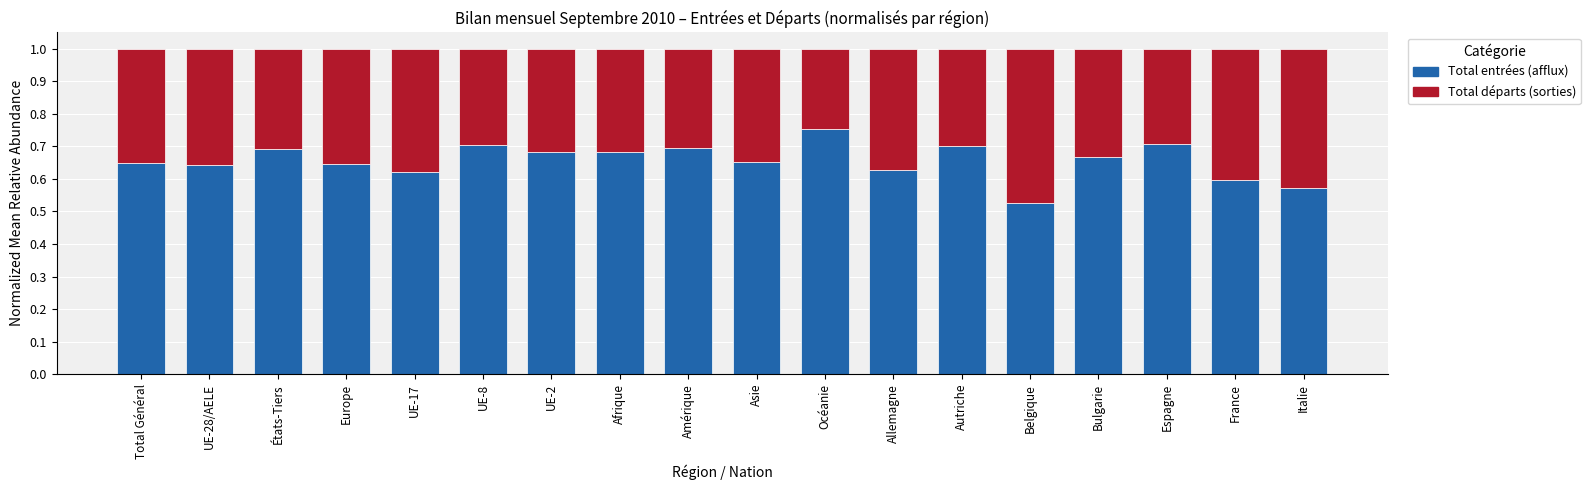

At which label is Total entrées (afflux) closest to 0?

Belgique